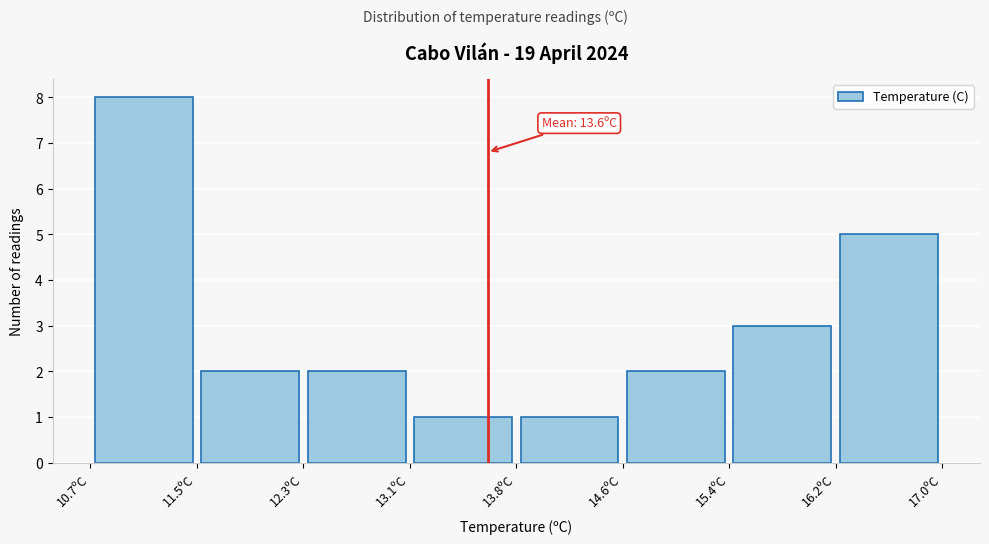

Which range on the x-axis has the tallest bar?

10.7 to 11.5